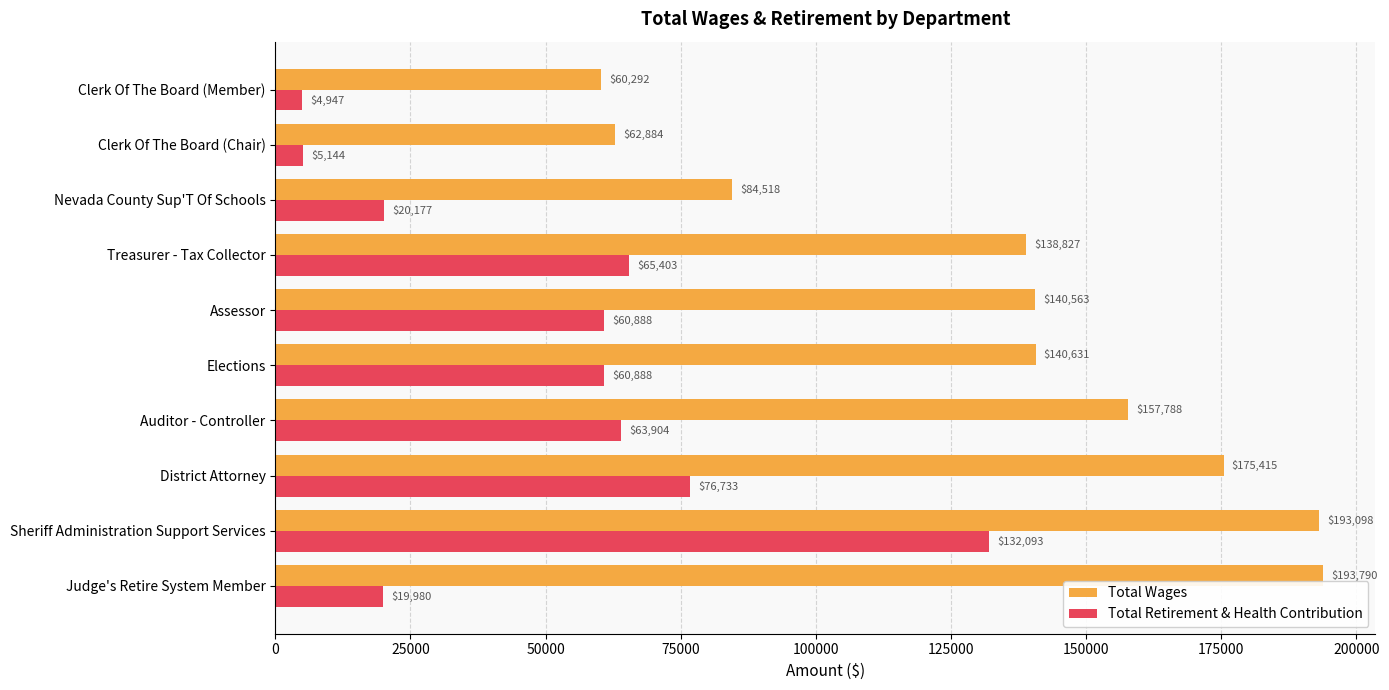

Count the Total Wages values in the range 84518 to 175415.

6